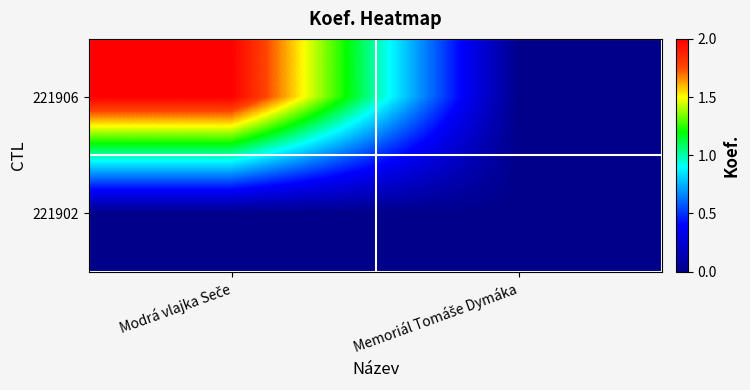

Reading left to right, what are all the values shown in this chart?

221906: Modrá vlajka Seče=2	Memoriál Tomáše Dymáka=0
221902: Modrá vlajka Seče=0	Memoriál Tomáše Dymáka=0